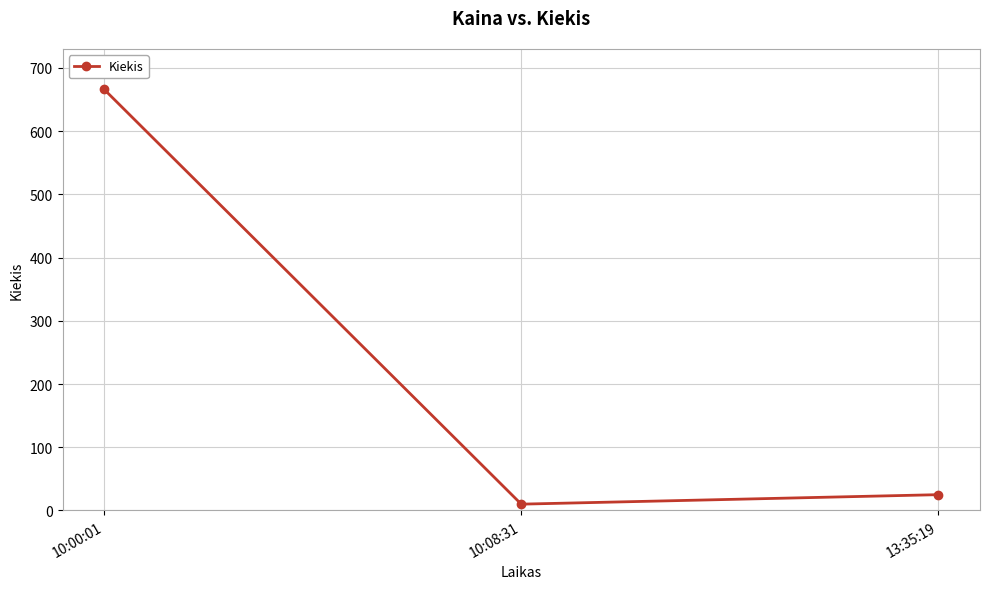

Is it true that the value at 10:00:01 is 176?

False